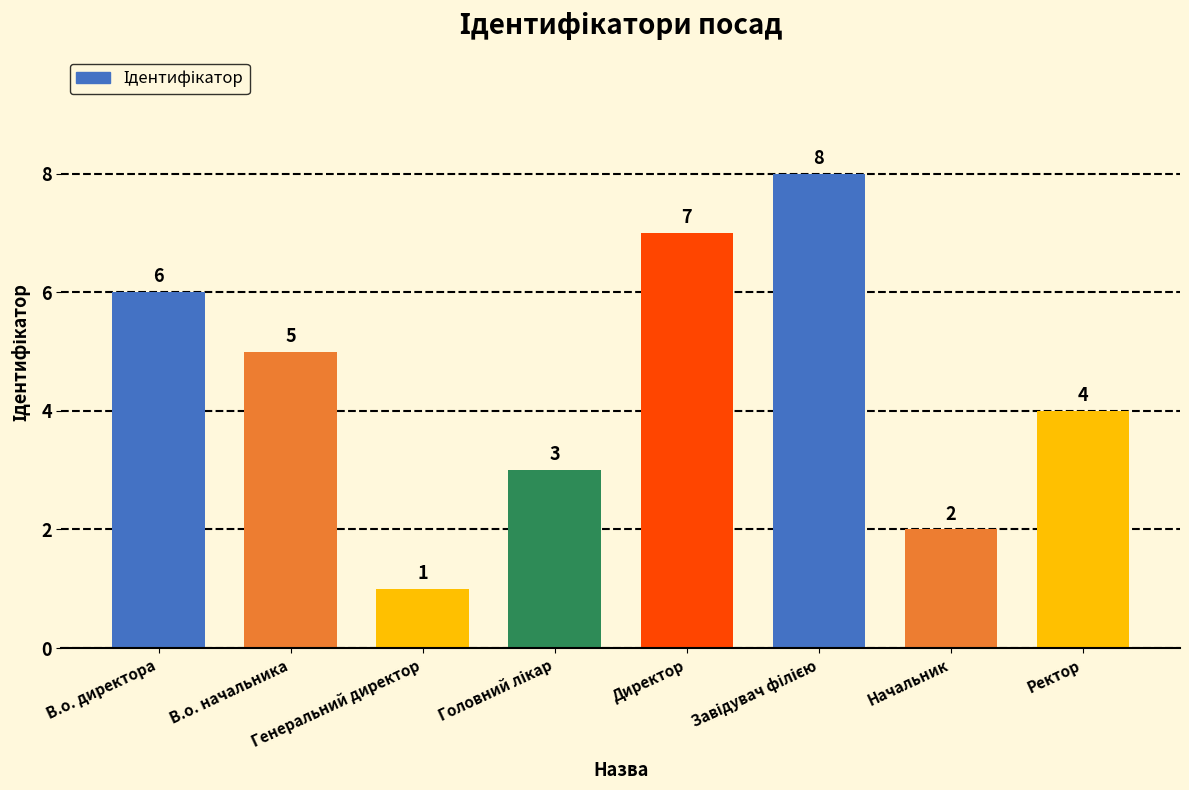

Where is the data nearest to the value 4?

Ректор